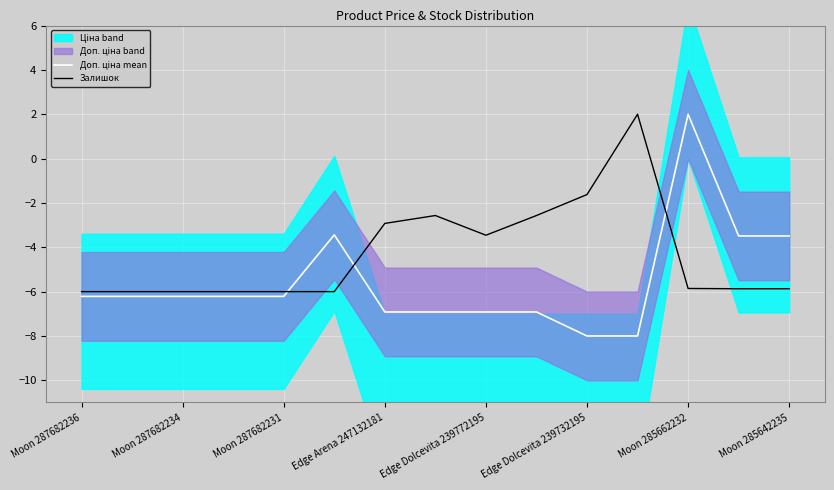

Rank the series by their average value, from lowest to highest.

Доп. ціна mean, Залишок